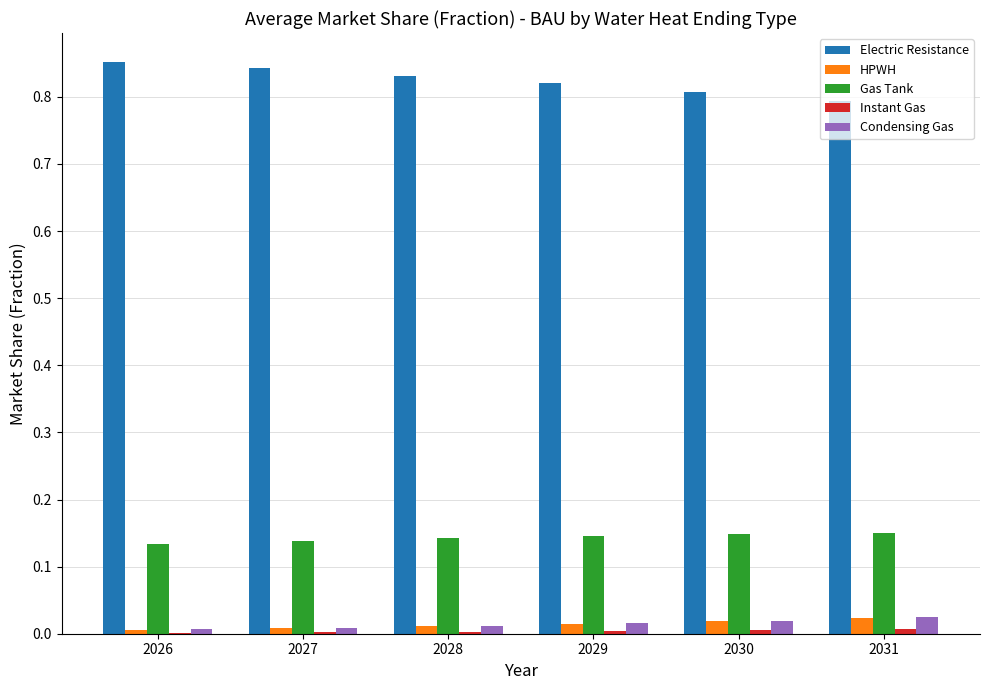

Which series has the largest total across all categories?

Electric Resistance